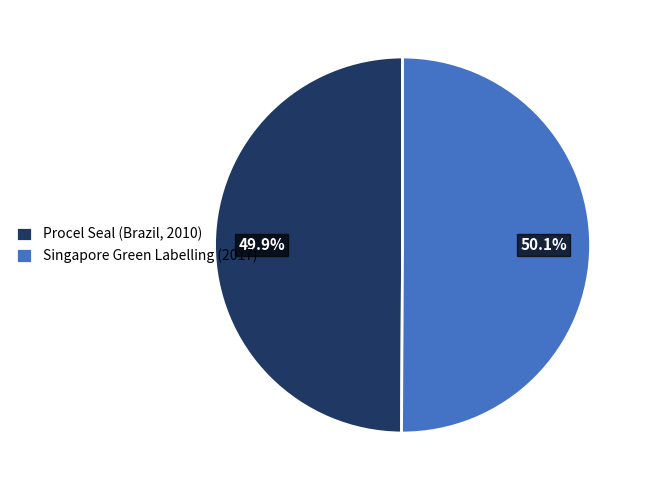

Count the number of slices in the pie.

2